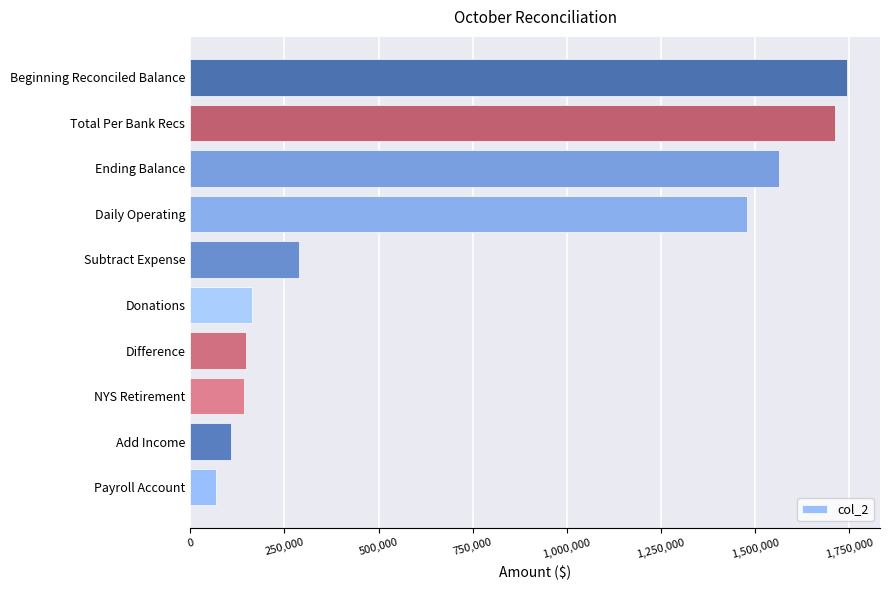

What is the average value?

741865